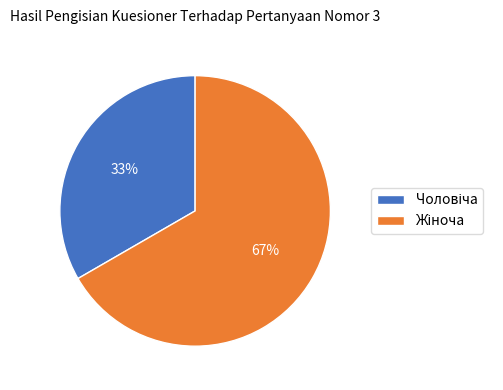

Does any single category account for the majority?

Yes